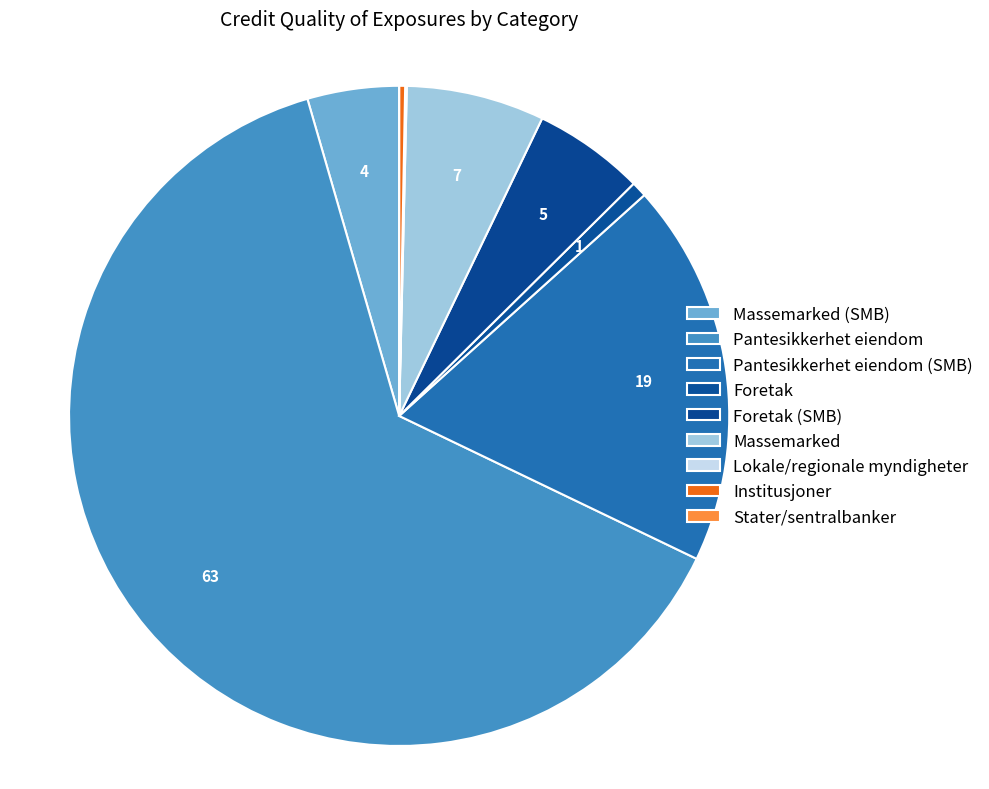

What is the majority slice?

Pantesikkerhet eiendom